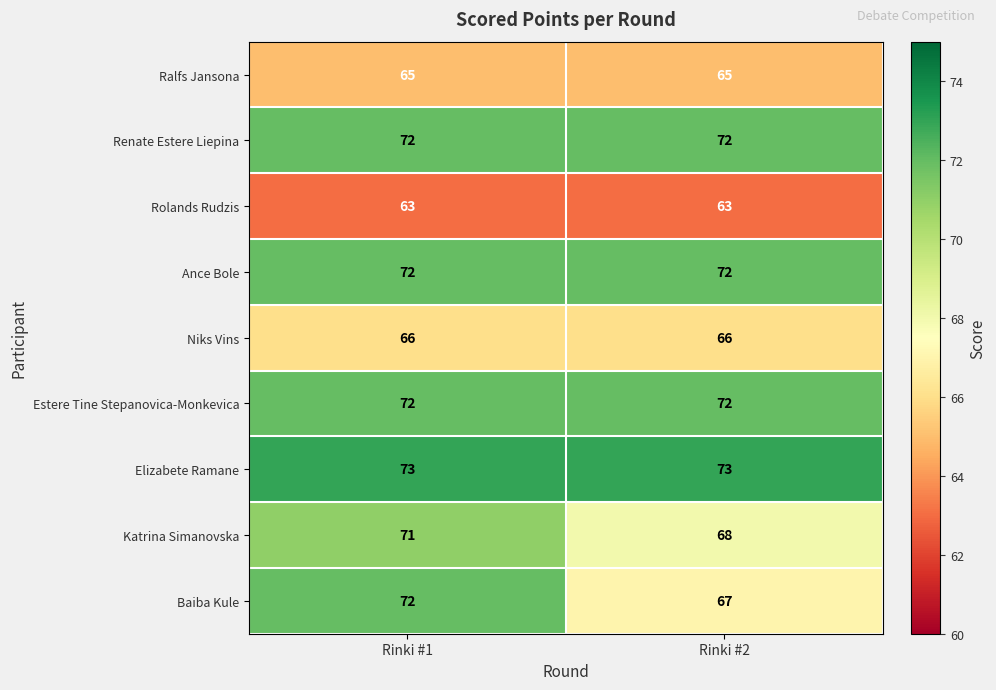

Is the value of Katrina Simanovska at Rinki #2 greater than the value of Rolands Rudzis at Rinki #1?

Yes